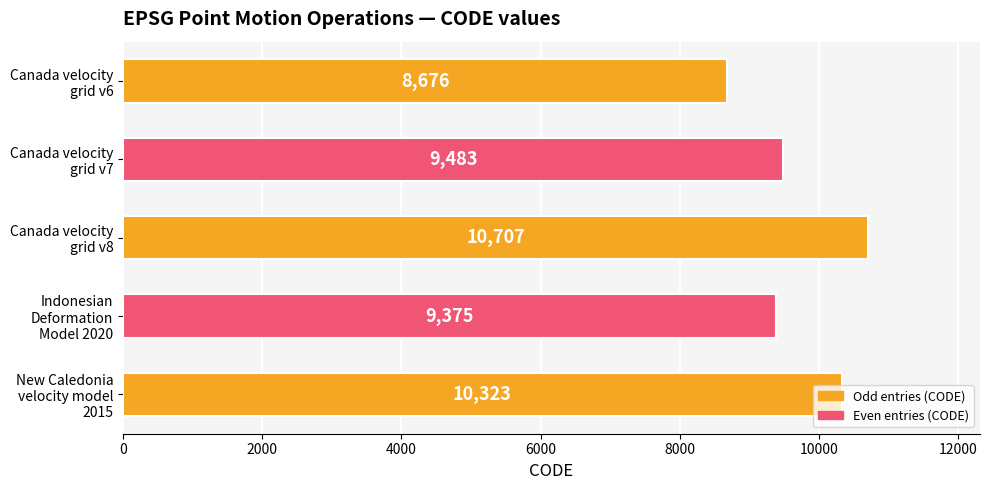

List the labels in order of value, smallest first.

Canada velocity
grid v6, Indonesian
Deformation
Model 2020, Canada velocity
grid v7, New Caledonia
velocity model
2015, Canada velocity
grid v8